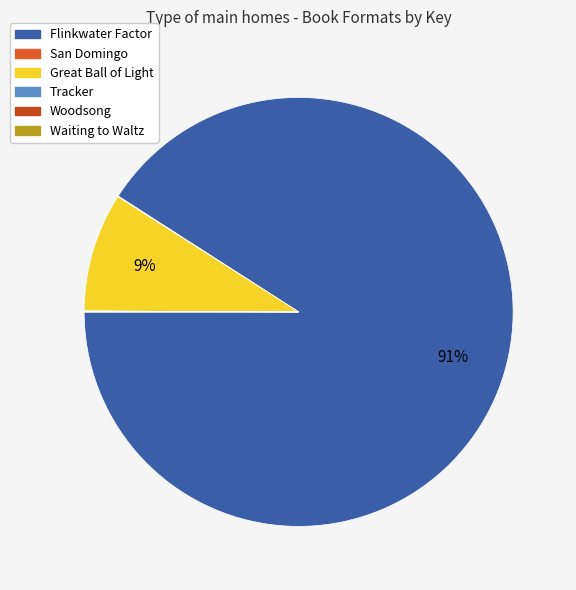

To the nearest percent, what portion does Flinkwater Factor represent?

91%